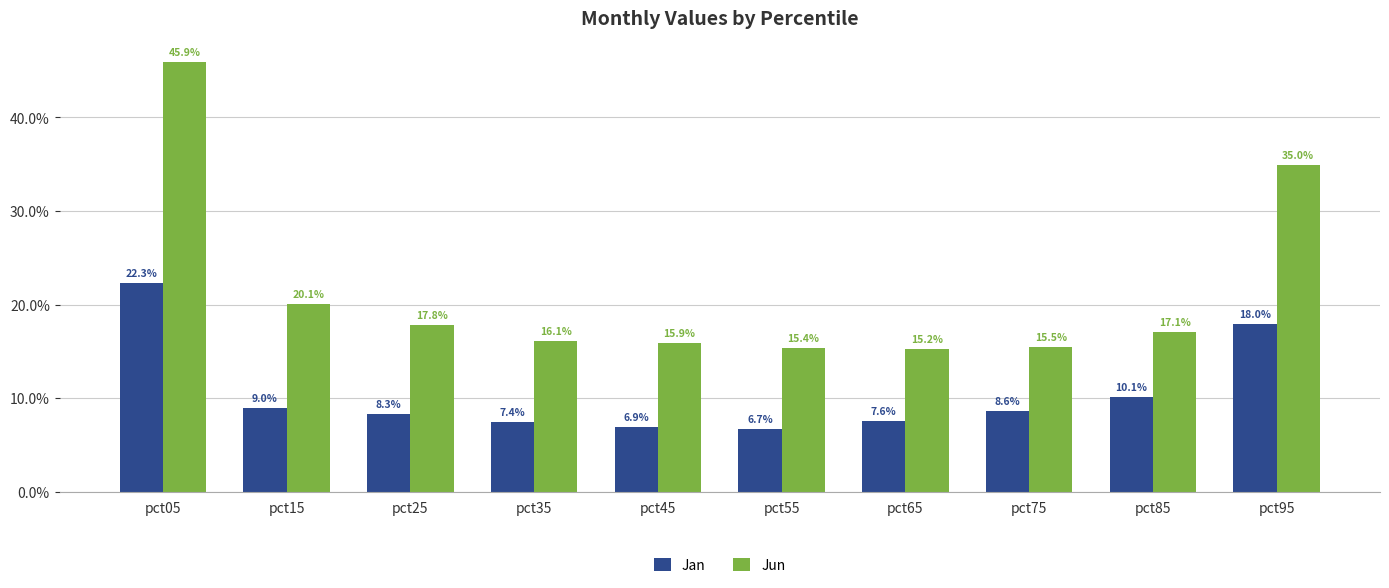

Reading left to right, list all the values displayed in this chart.

Jan: 0.2	0.1	0.1	0.1	0.1	0.1	0.1	0.1	0.1	0.2
Jun: 0.5	0.2	0.2	0.2	0.2	0.2	0.2	0.2	0.2	0.3